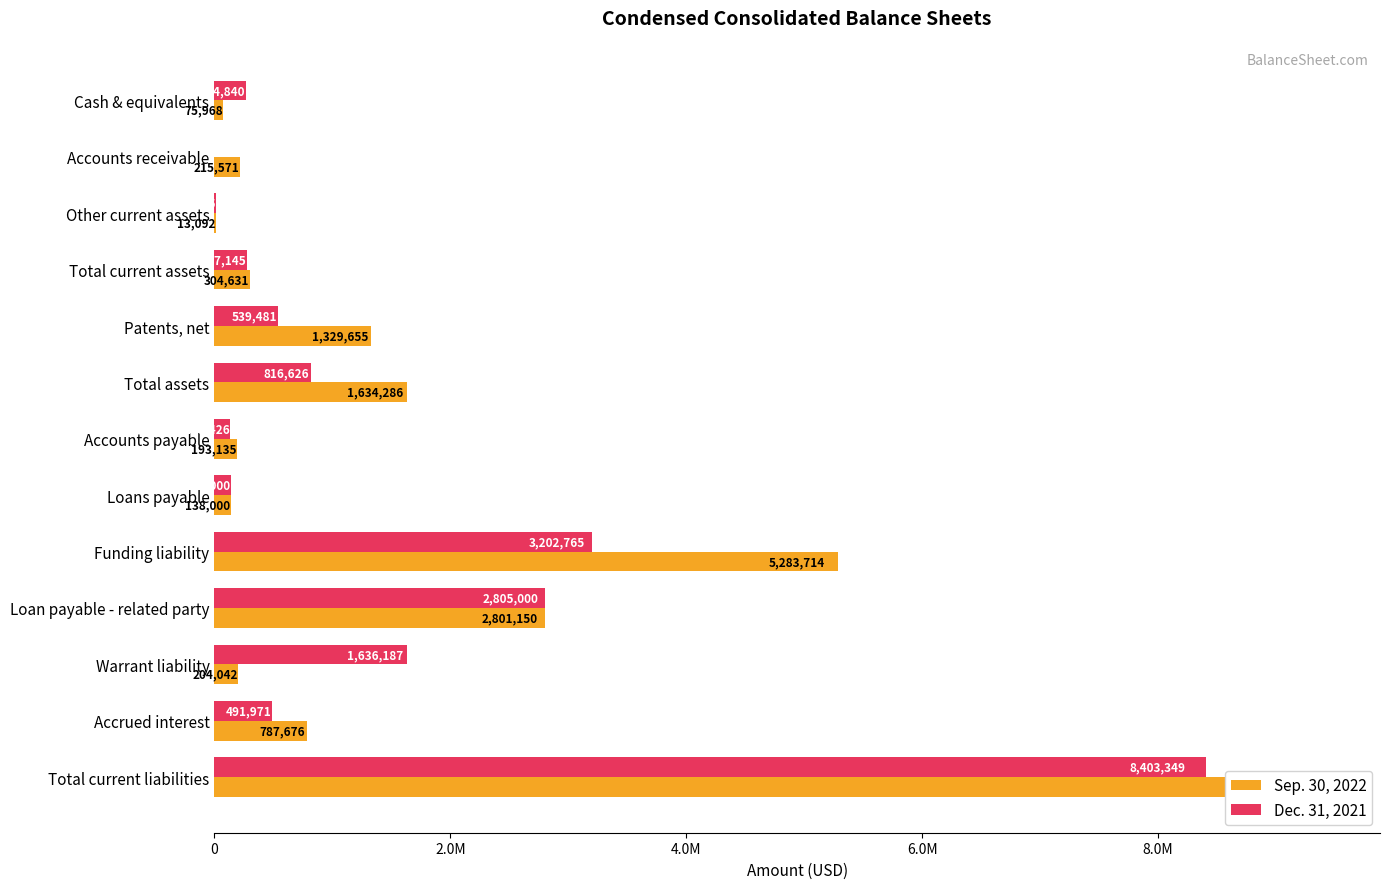

How many bars are there in total?

26